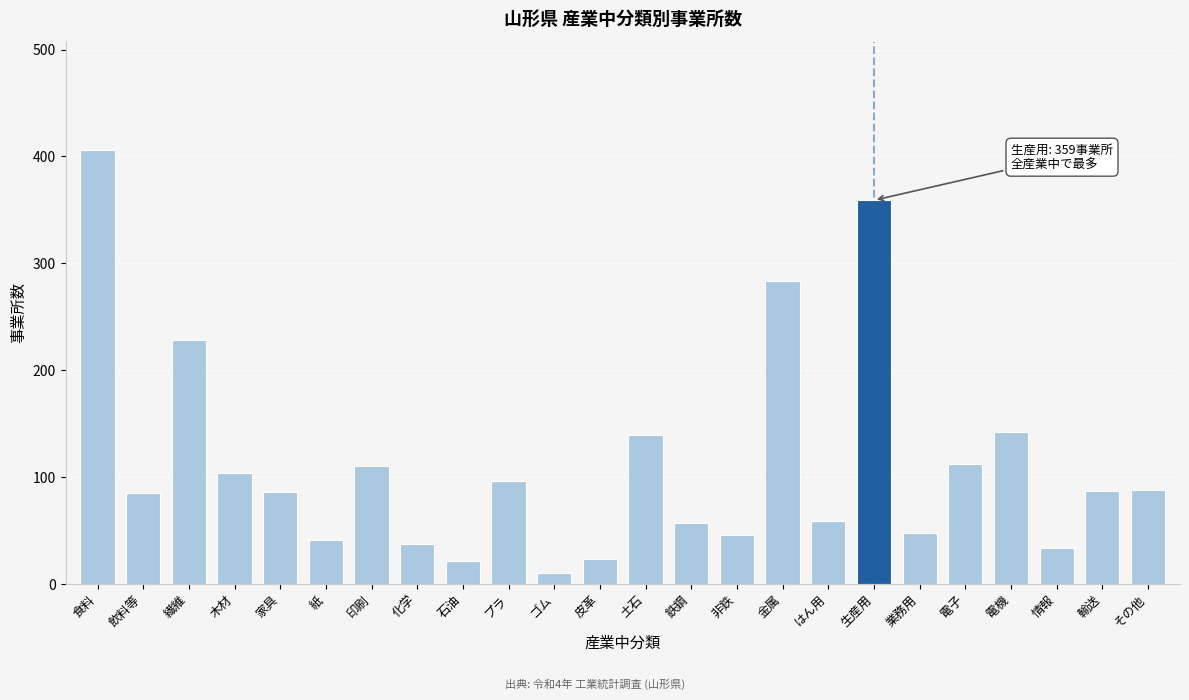

What is the label of the 22nd bar from the left?

情報